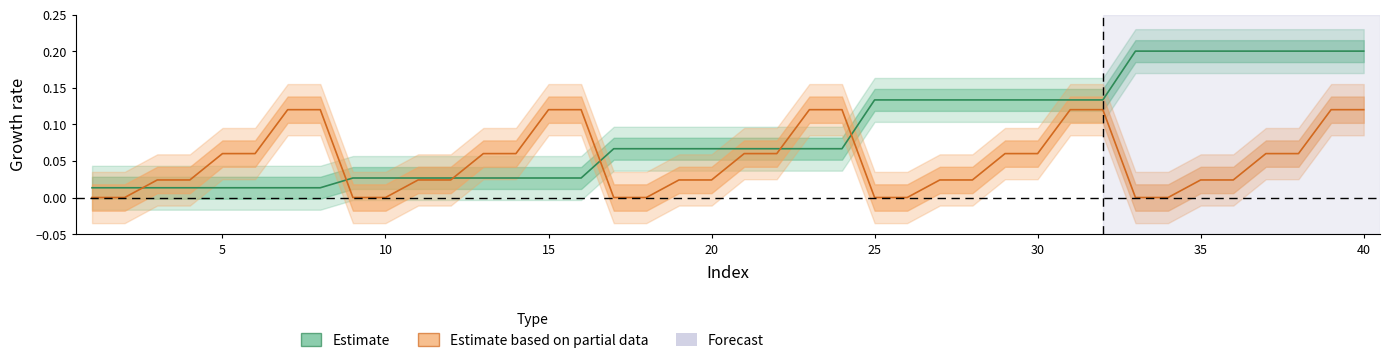

At which category does the chart reach its minimum across all series?

1